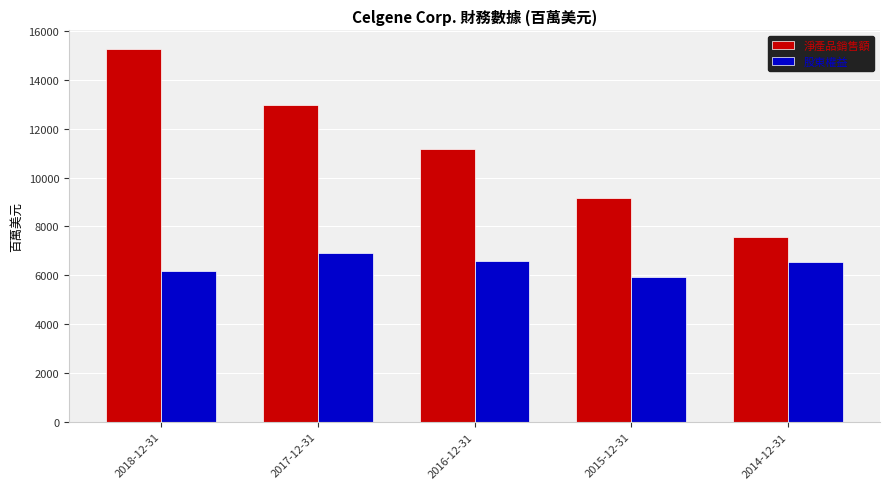

What is the difference between the 股東權益 values at 2017-12-31 and 2016-12-31?

322